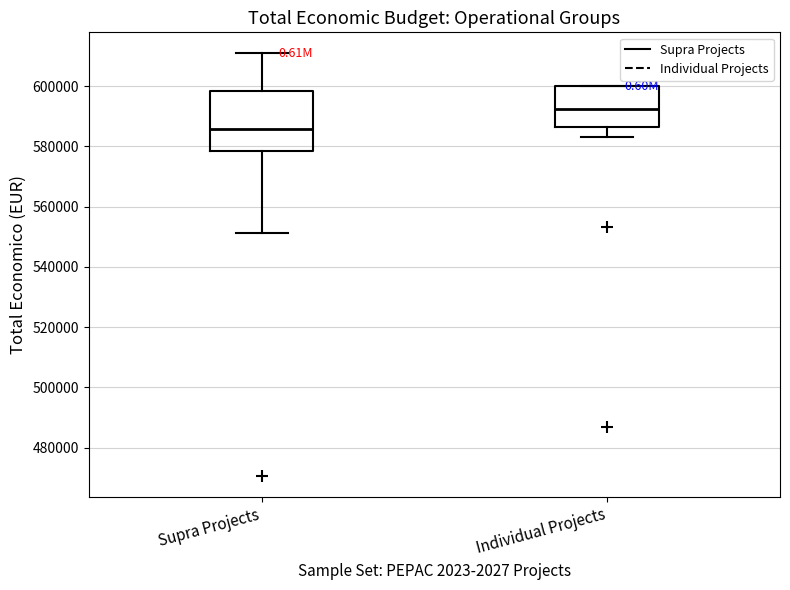

Where is the upper edge of the box for Individual Projects on the y-axis? The values are not printed on the chart, so give them approximately, as read against the axis.

600000